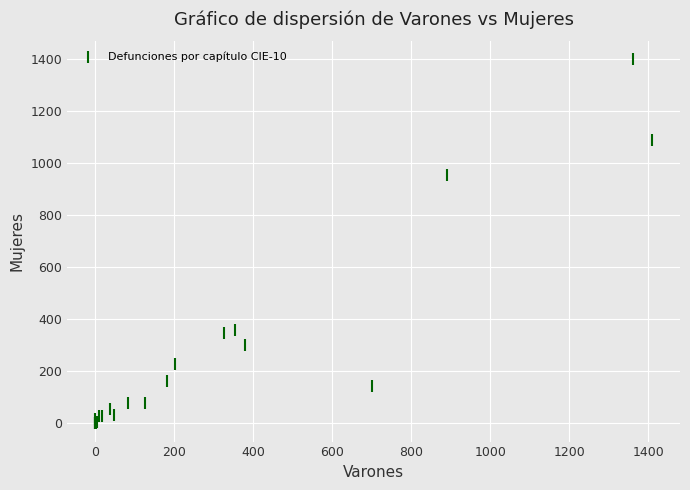

What Y value in the scatter plot is closest to 698?

954